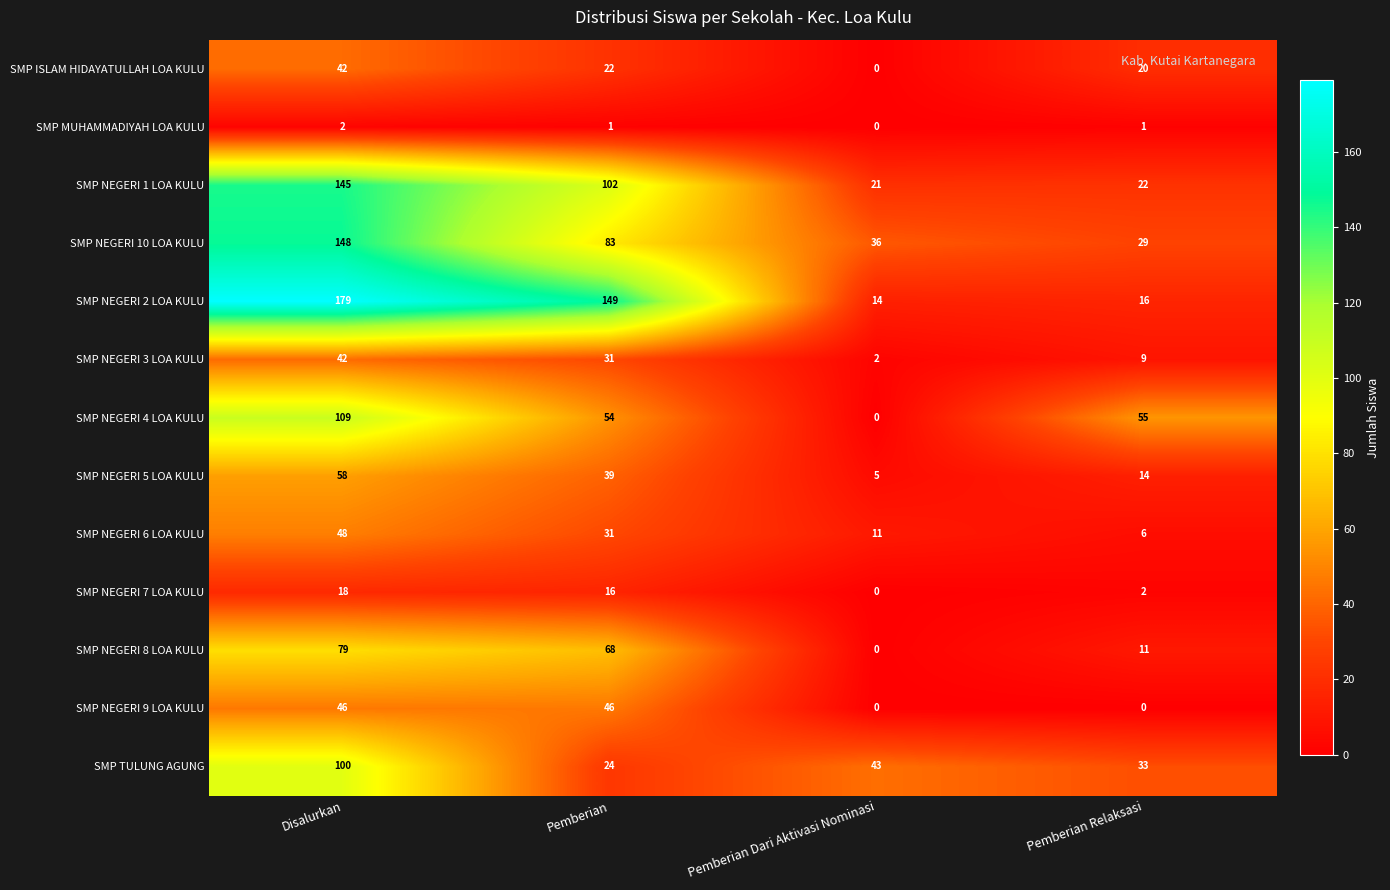

How many data points does each series have?

4